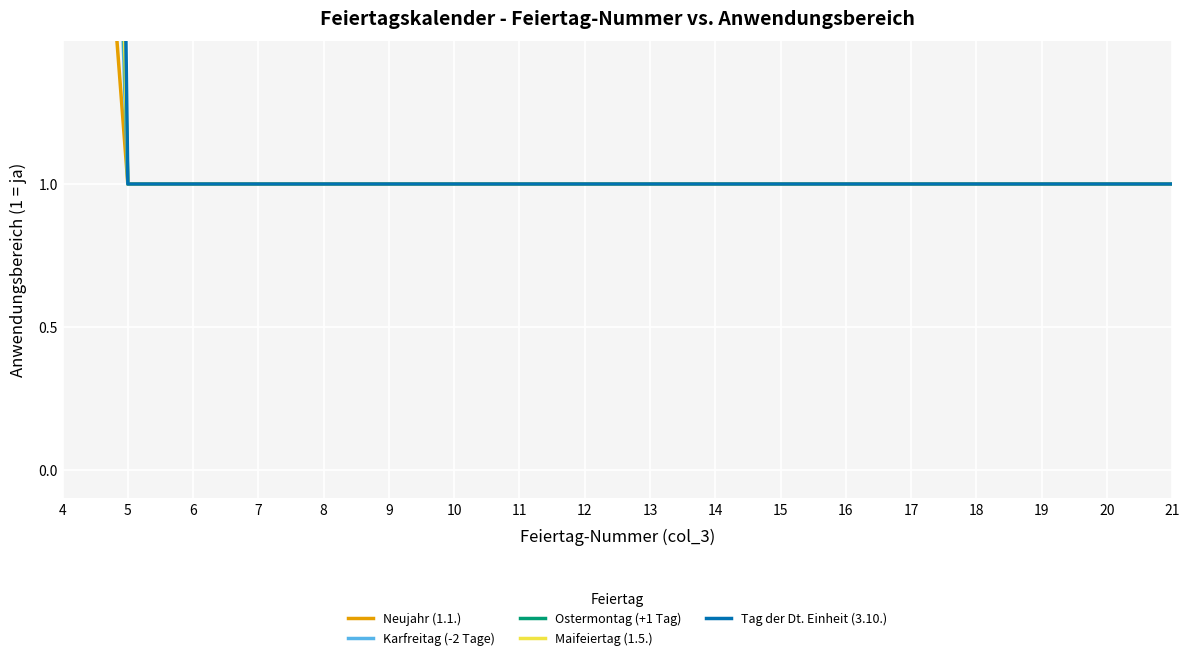

Between 6 and 14, which is larger?

6